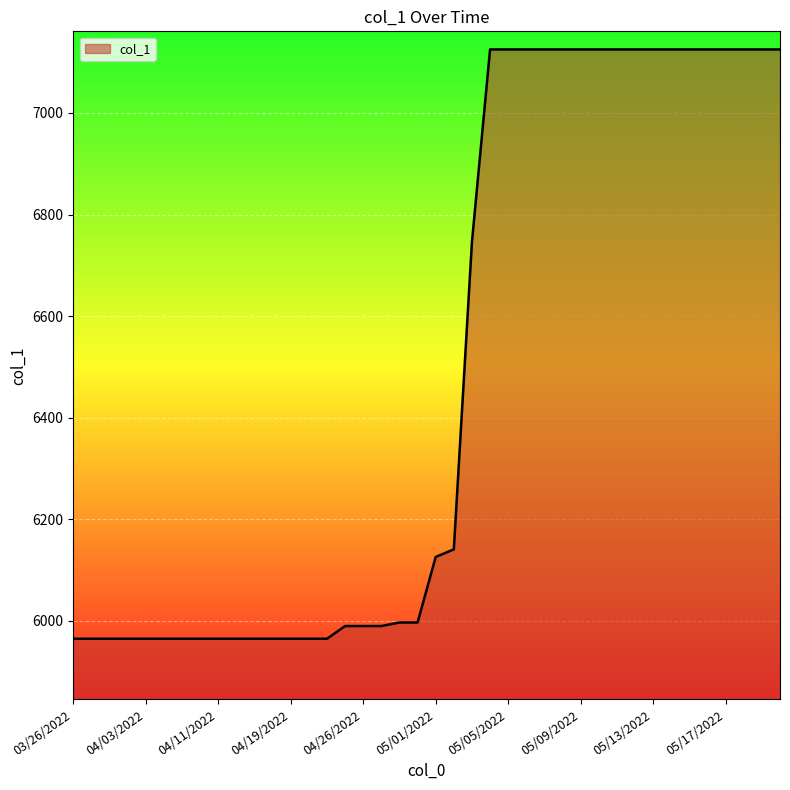

What is the smallest value displayed?

5965